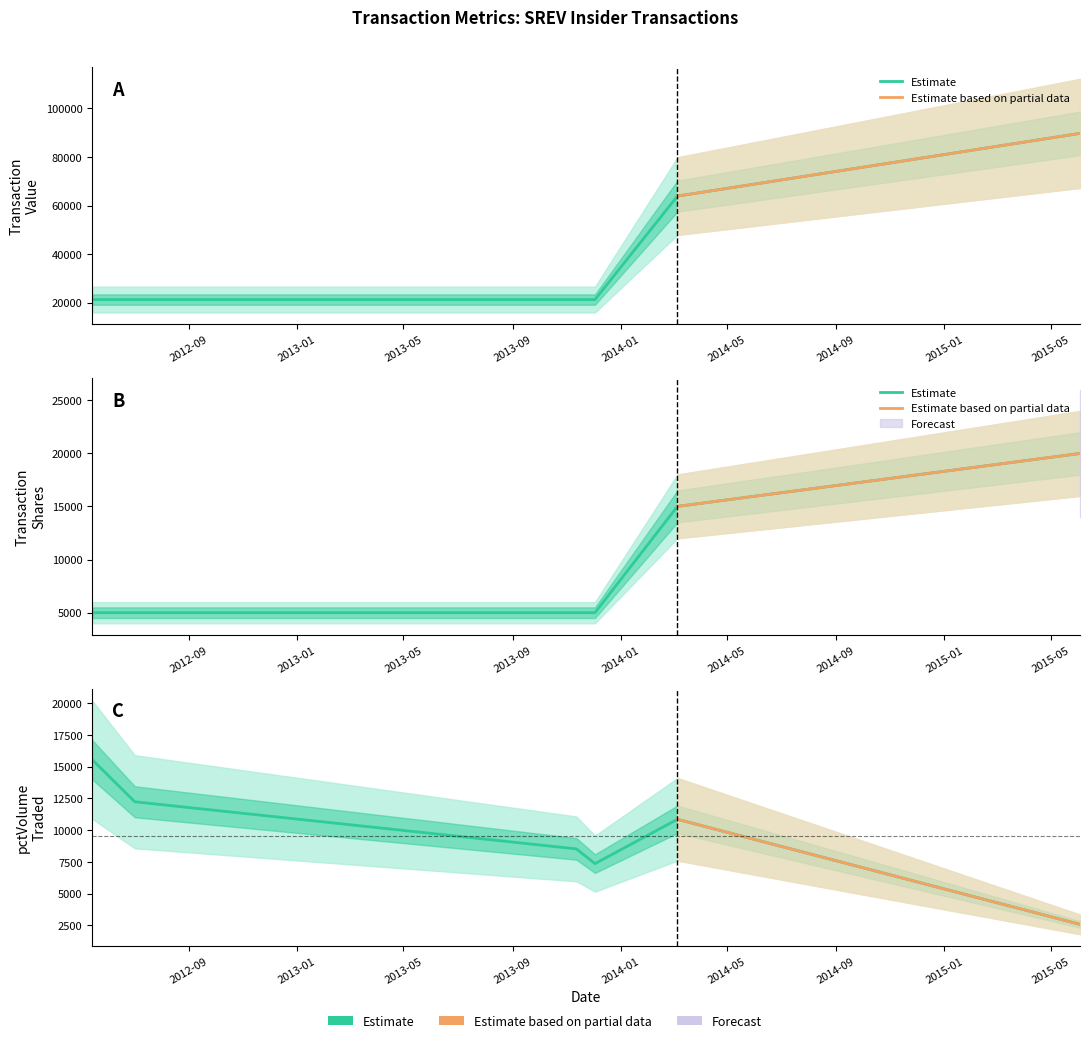

Reading right to left, list all the values displayed in this chart.

transactionValue: 89724	63900	21300	21300	21300	21300
transactionShares: 19980	15000	5000	5000	5000	5000
pctVolumeTraded: 2567	10849	7355	8517	12232	15547